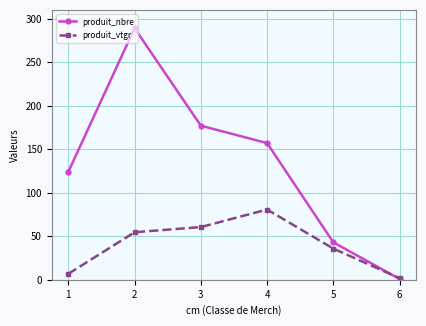

Read the produit_nbre value at 3.

177.0